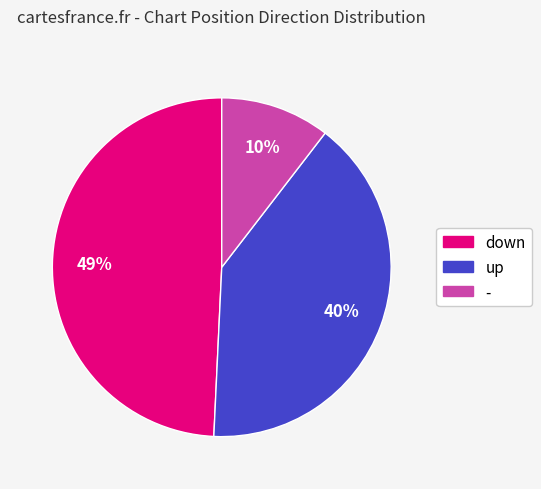

Does any single category account for the majority?

No